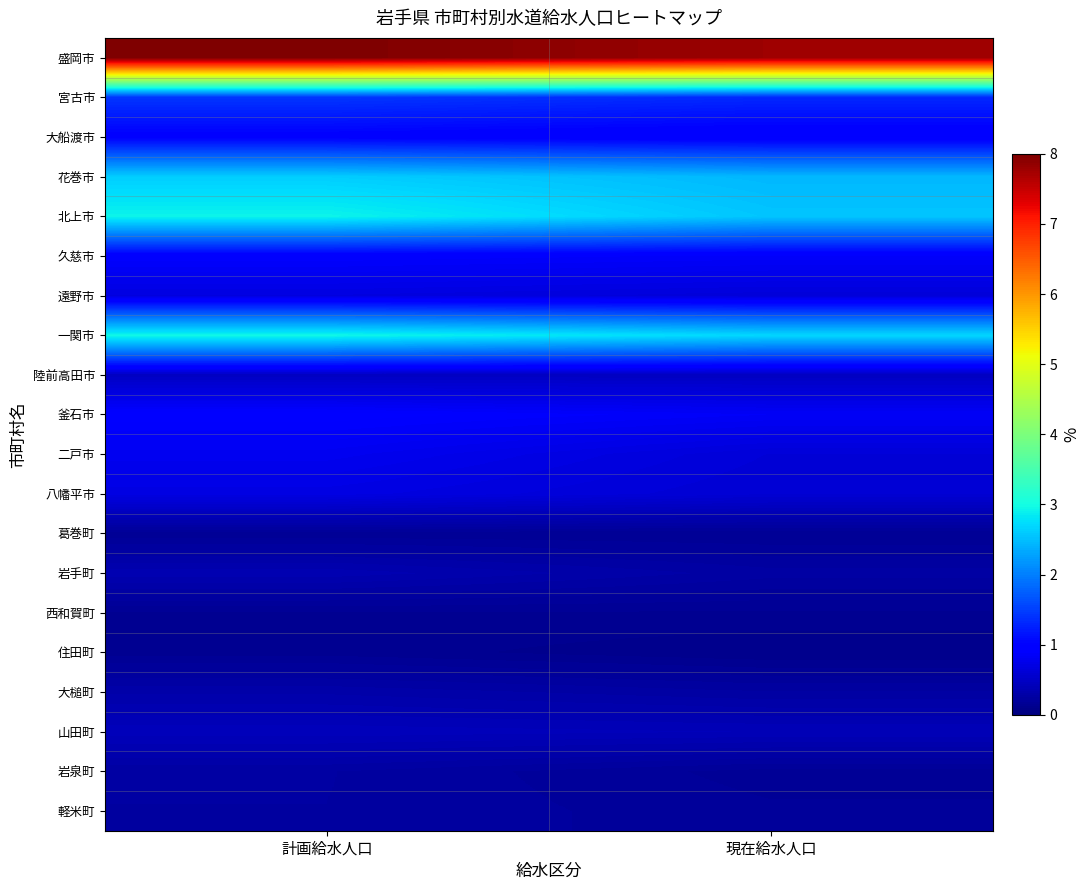

What is the total value across all series at 計画給水人口?

25.5